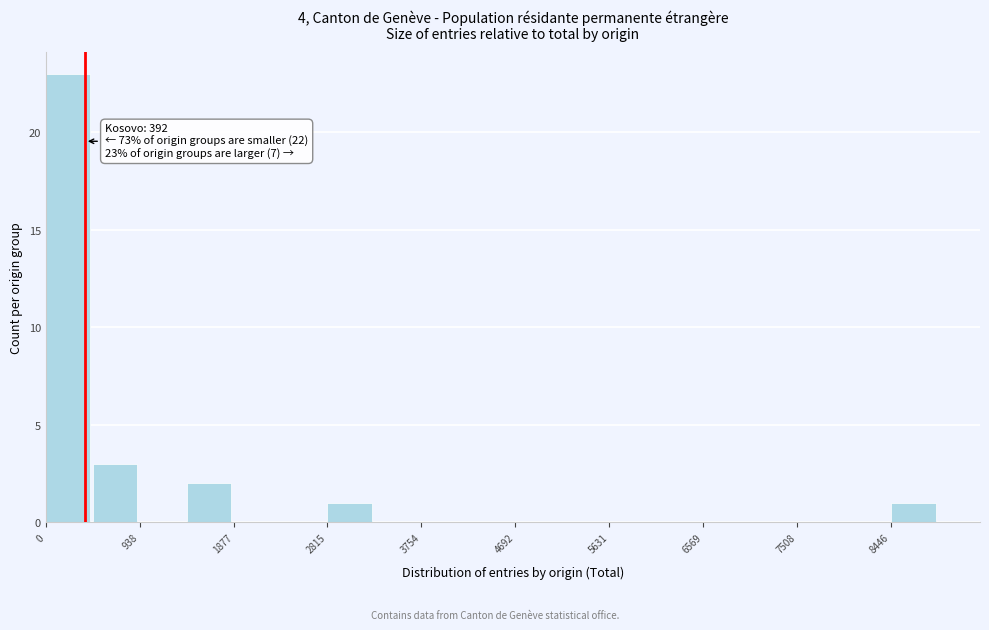

Which range on the x-axis has the tallest bar?

0 to 500